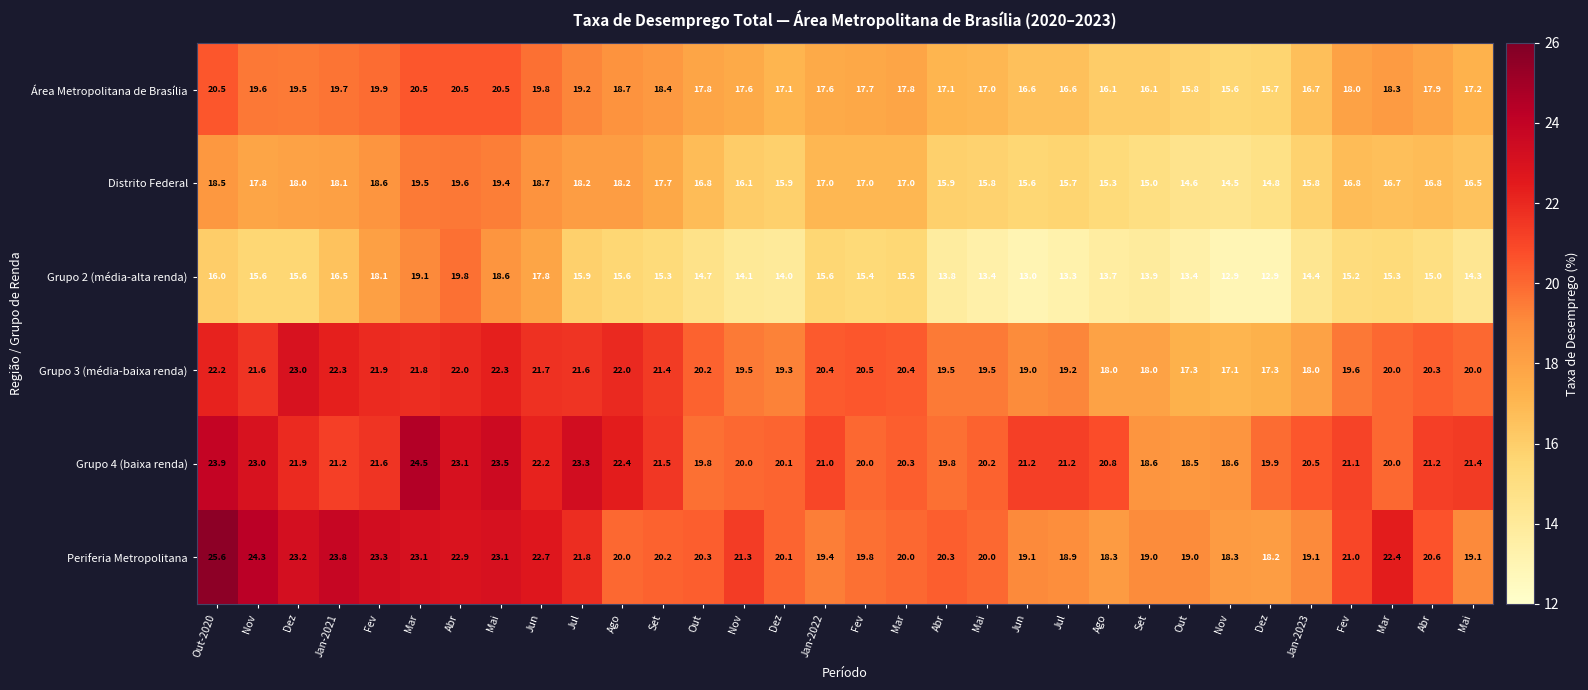

What is the total value across all series at Ago?

116.9